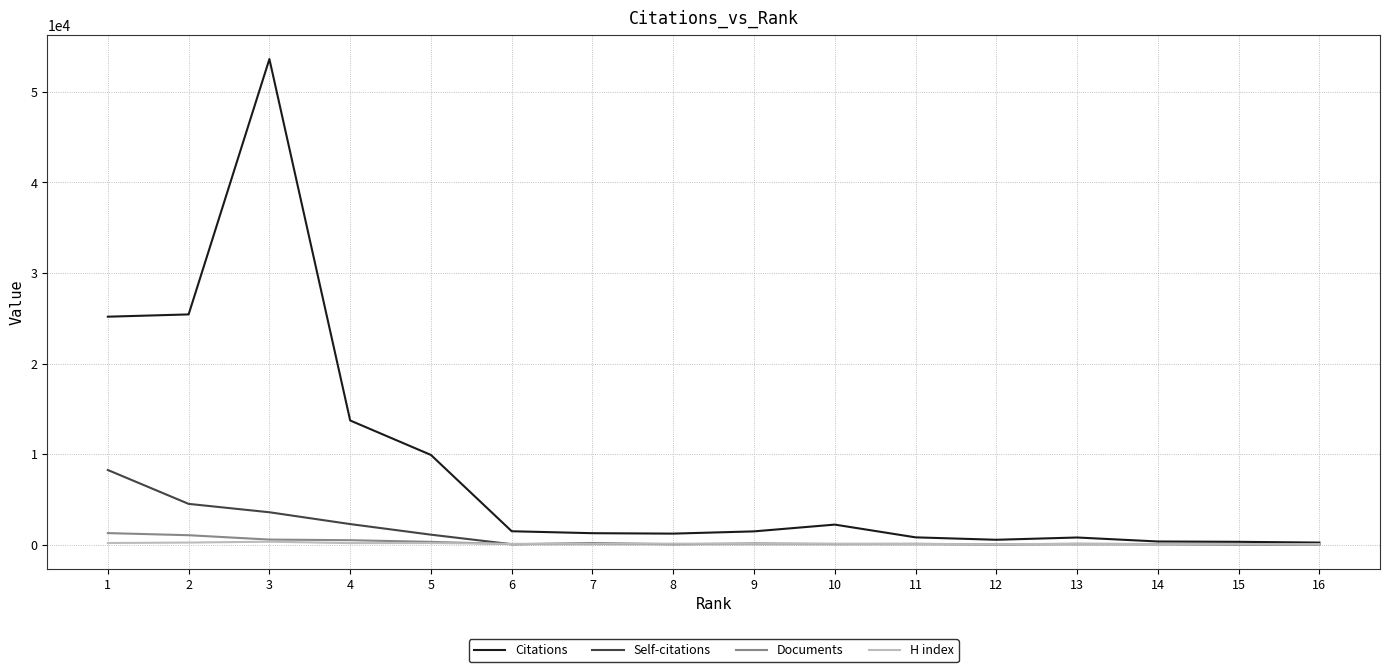

What is the maximum value for Documents?

1261